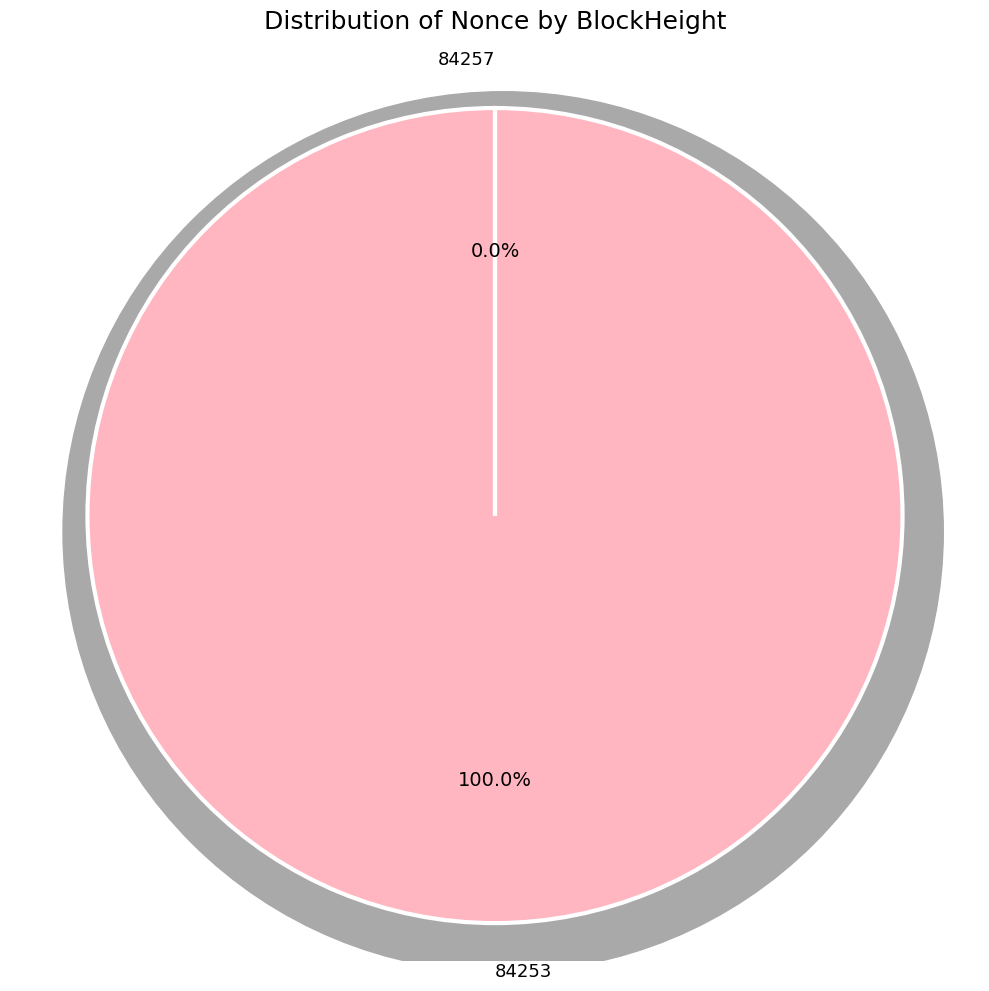

Is it true that 84253 is 100% of the pie?

True